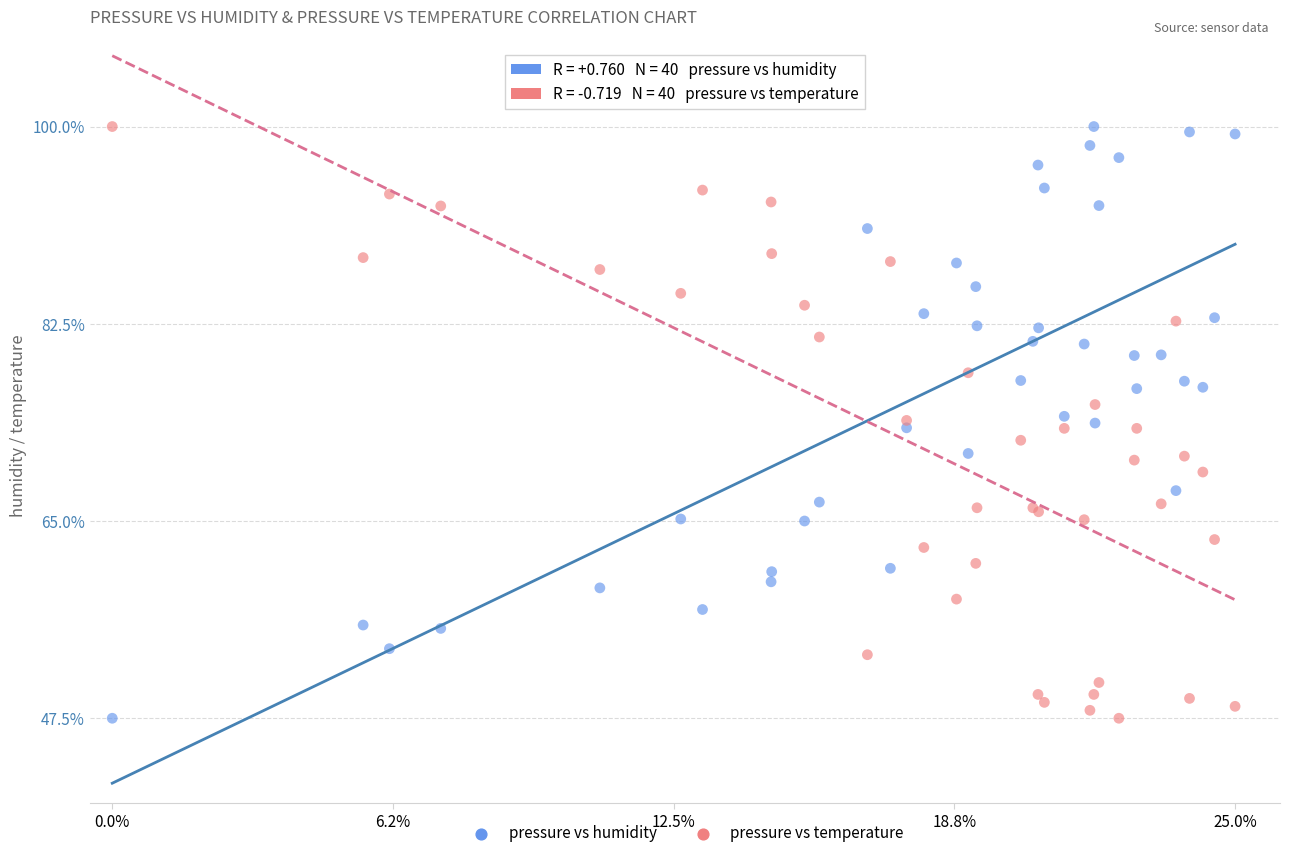

What are all the series names shown in the legend?

pressure vs humidity, pressure vs temperature